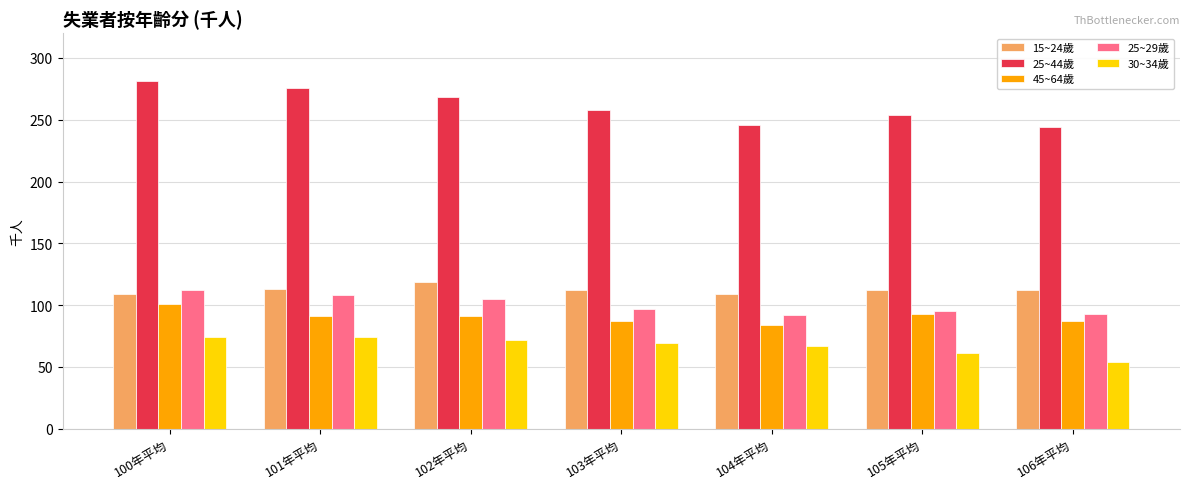

Count the number of data series in this chart.

5